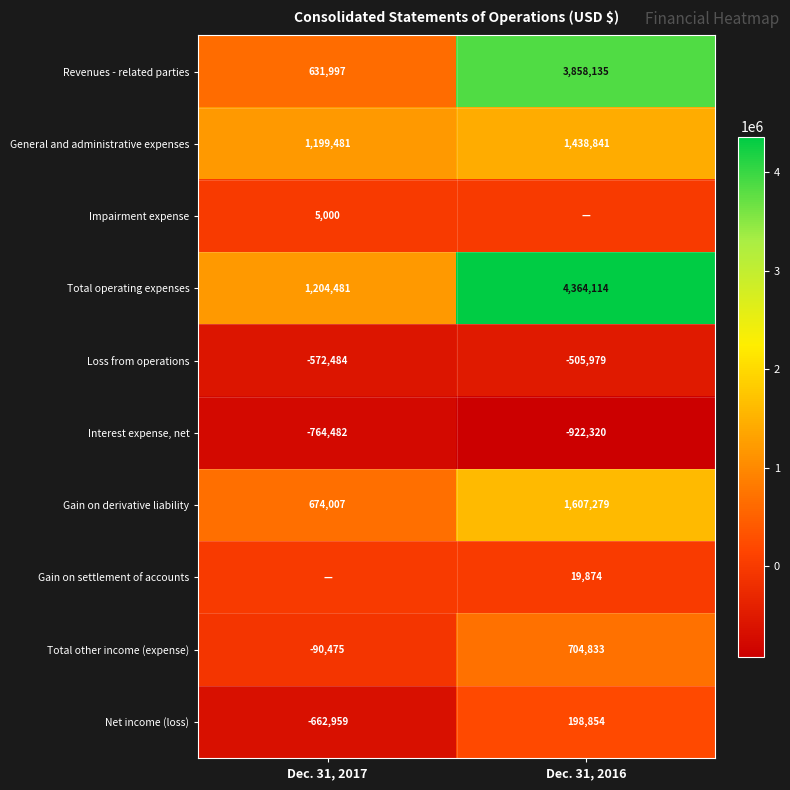

At which label does Interest expense, net reach its minimum?

Dec. 31, 2016